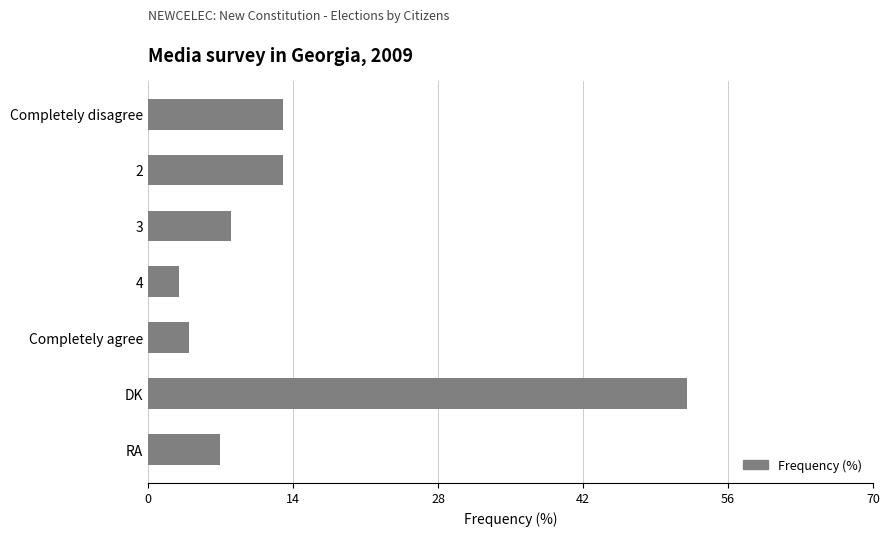

What is the sum of the values at Completely disagree and DK?

65